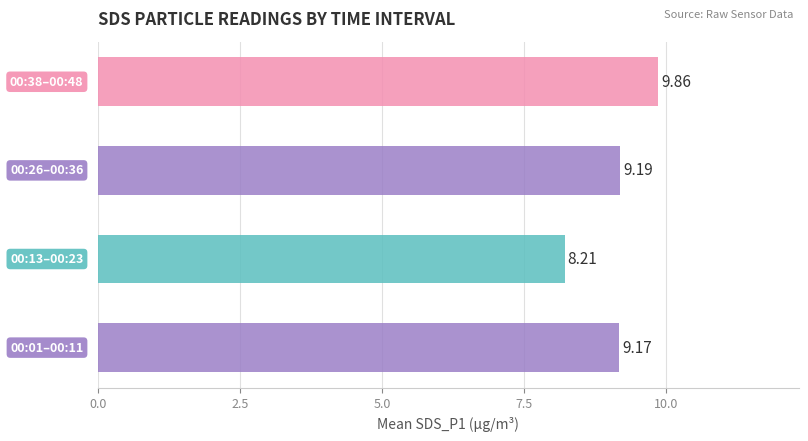

What is the difference between the second highest and minimum values?

1.0